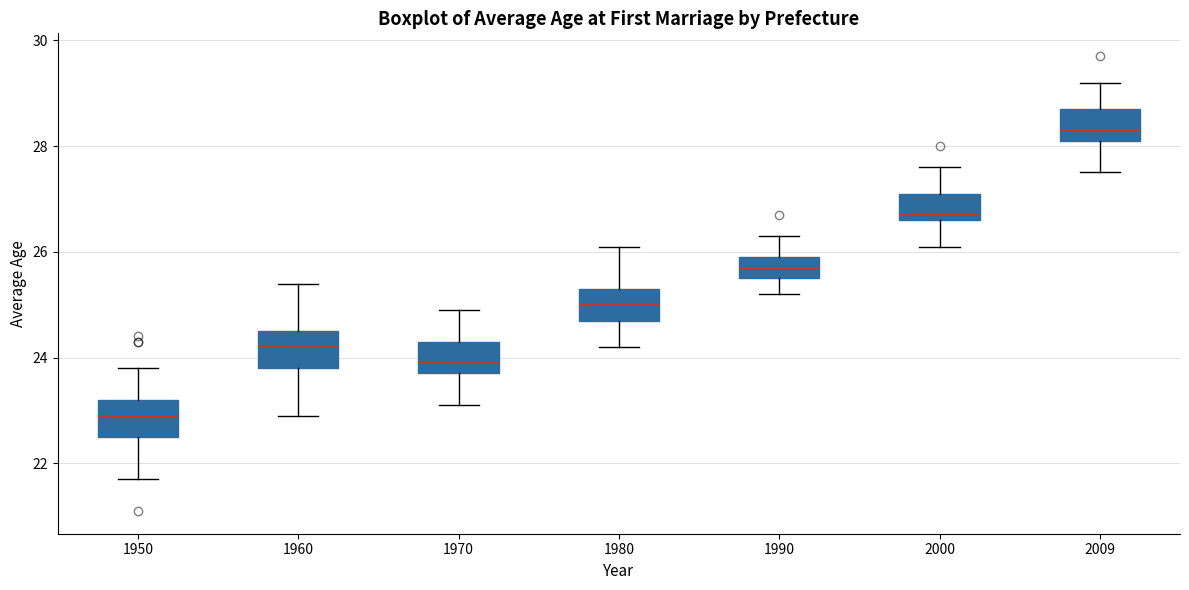

Which box has the lowest median line?

1950